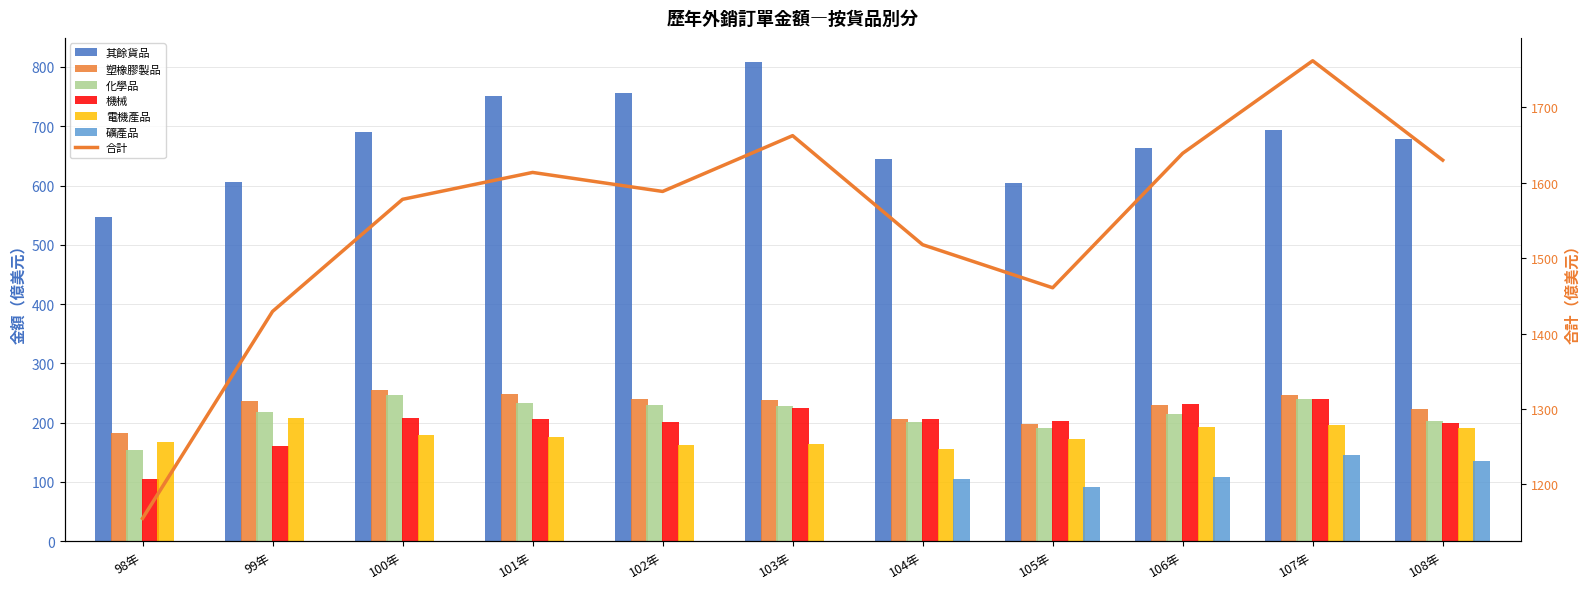

At how many categories does at least one series exceed 405?

11